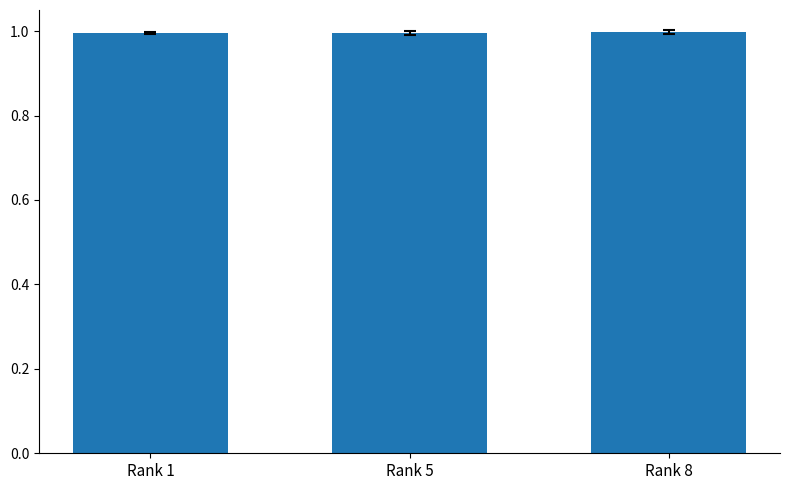

What is the greatest value displayed?

1.0